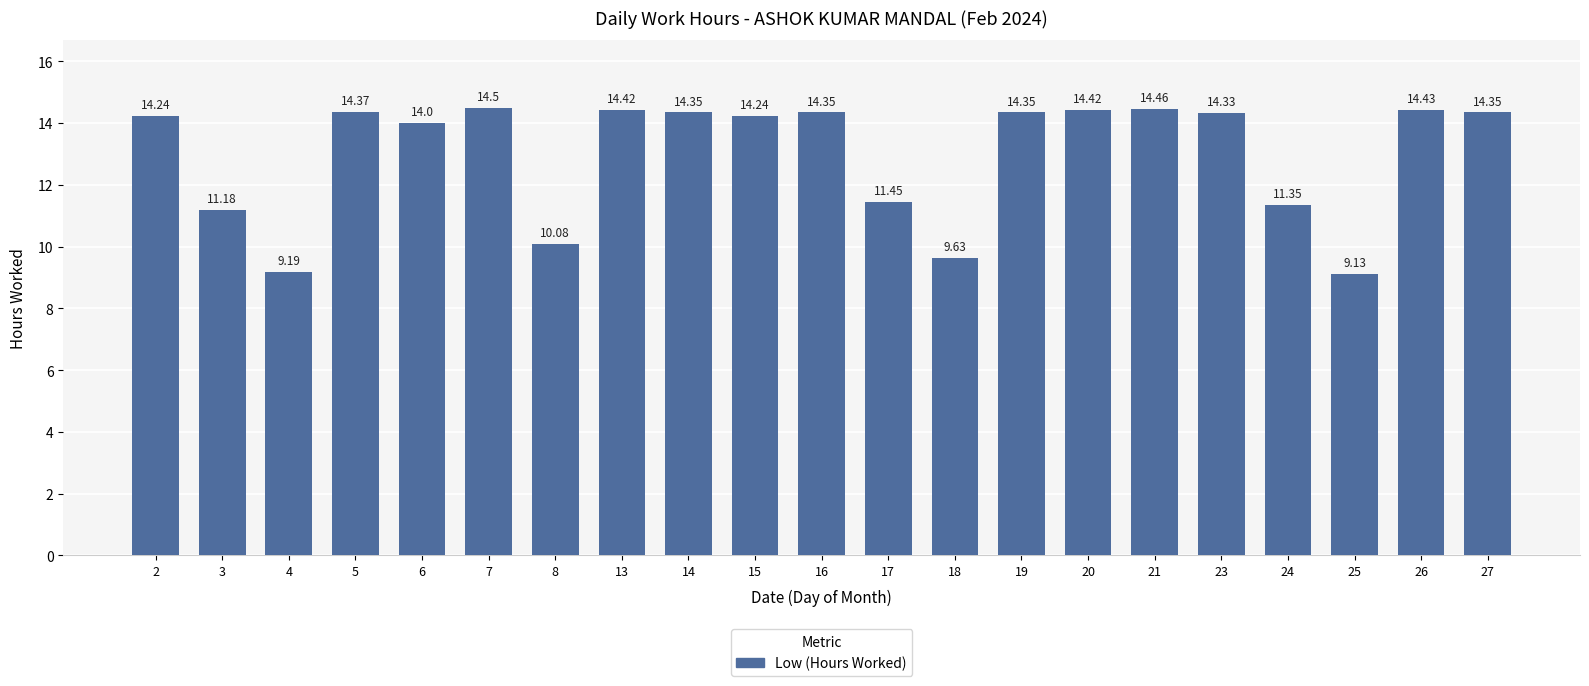

What is the maximum value shown in the chart?

14.5